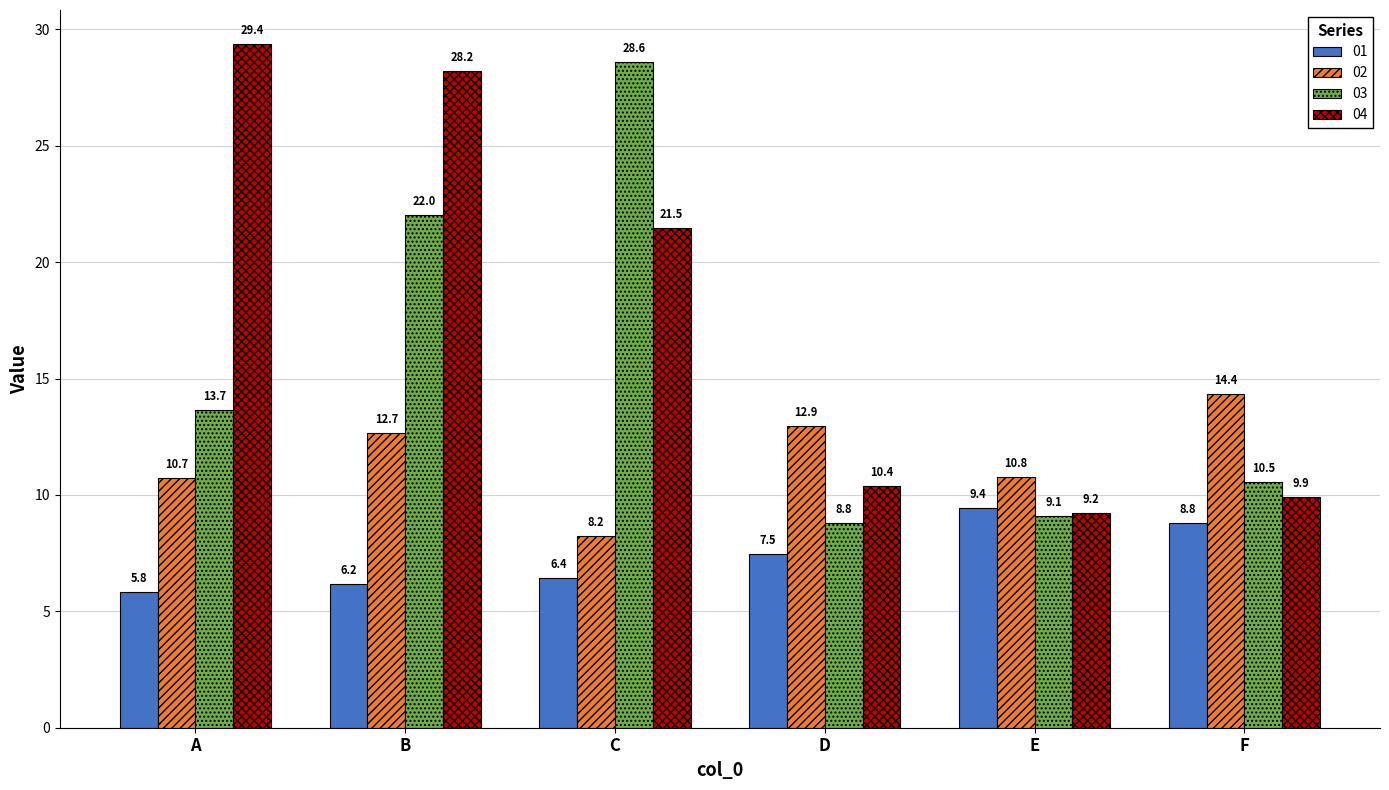

How many data points in 01 are above 7?

3